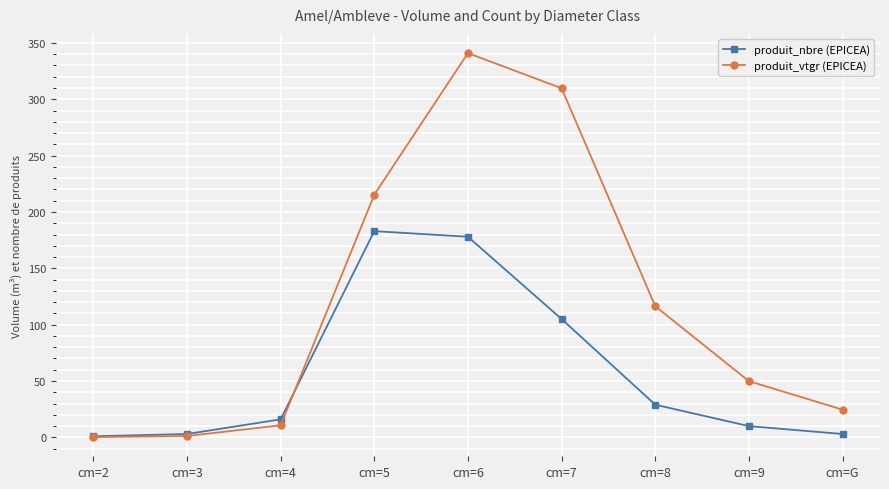

Does the chart display data point markers on the line(s)?

Yes